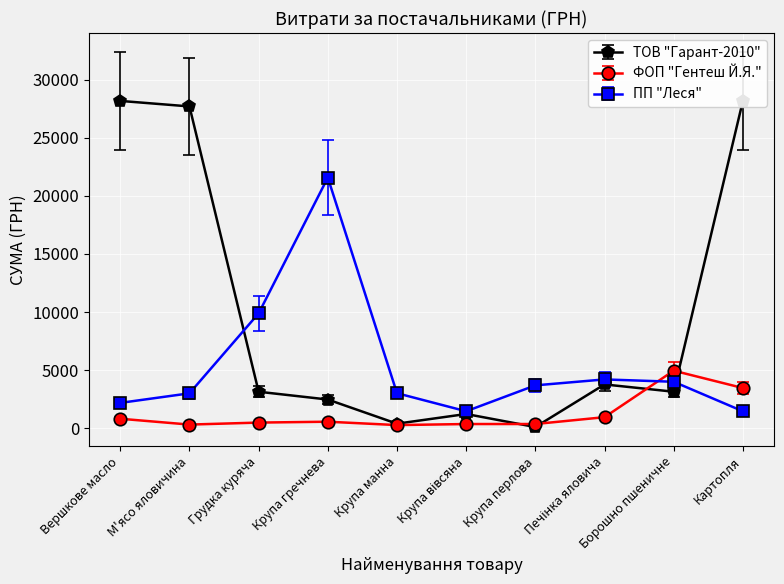

What are all the series names shown in the legend?

ТОВ "Гарант-2010", ФОП "Гентеш Й.Я.", ПП "Леся"